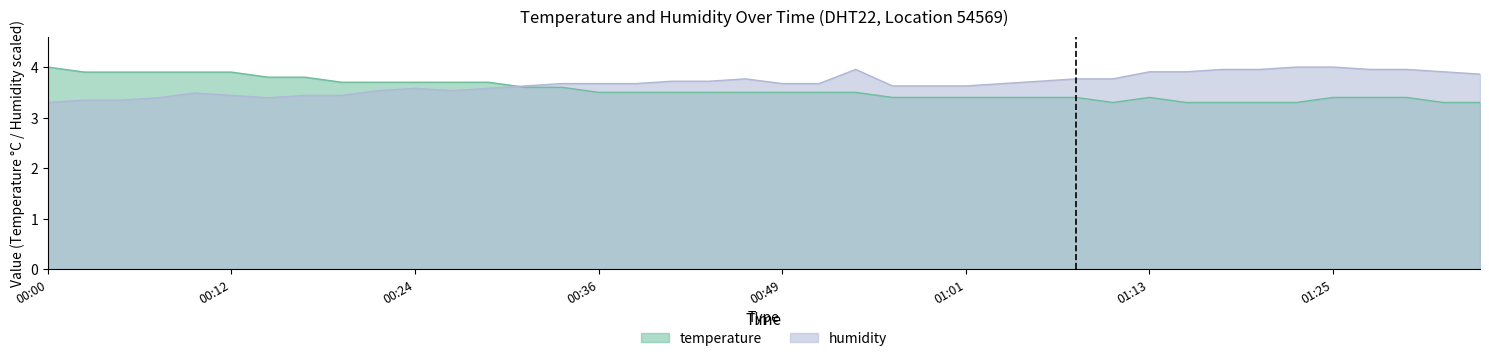

Where is the first local maximum for temperature?

01:13